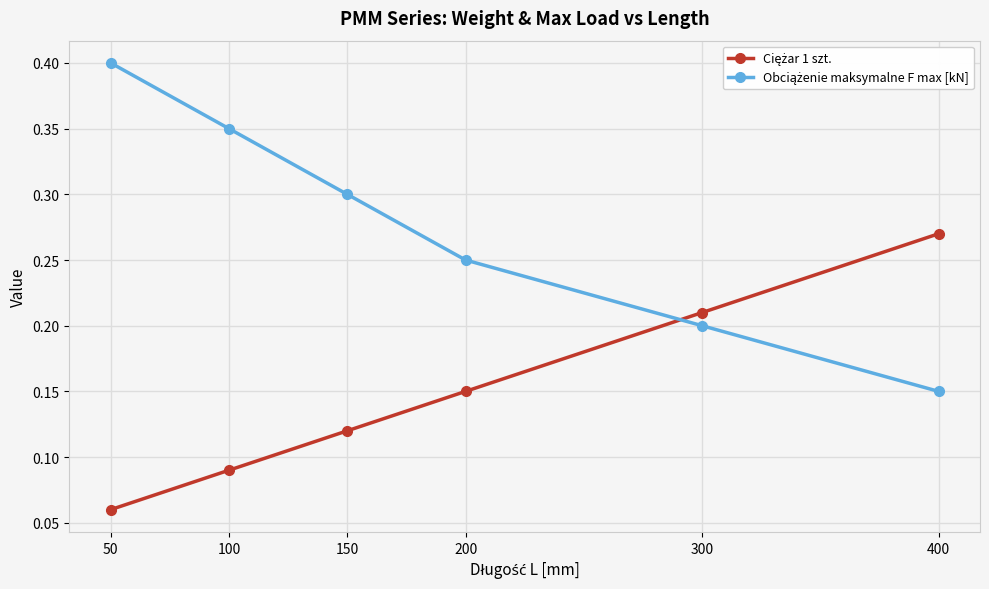

At how many categories does at least one series exceed 0?

6